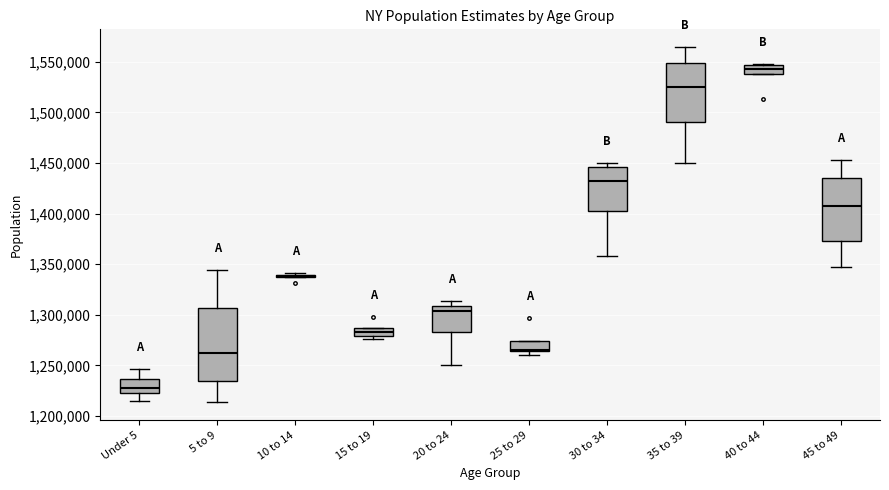

Comparing the boxes themselves (not the whiskers), which one is the tallest?

5 to 9